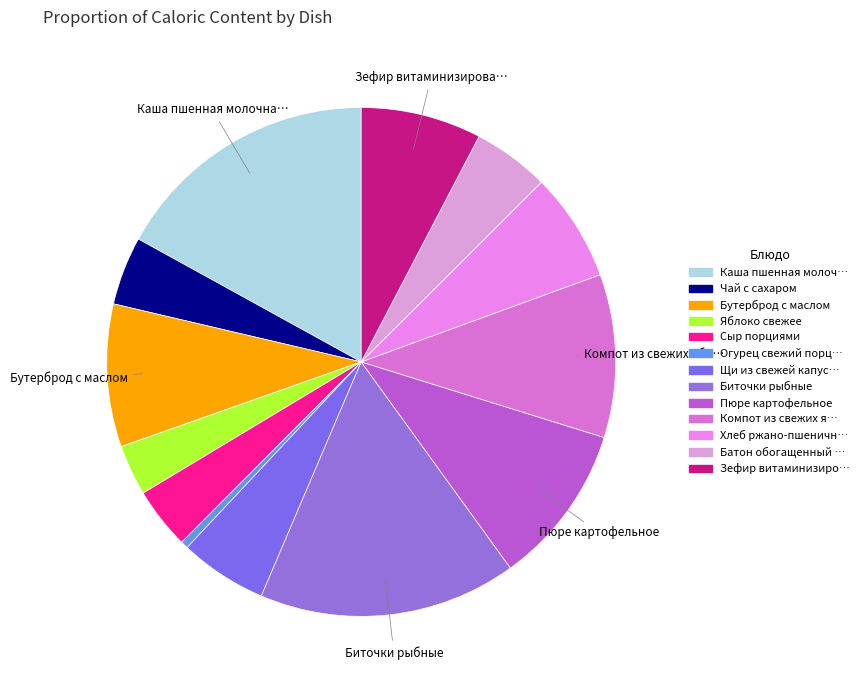

Count the number of slices in the pie.

13